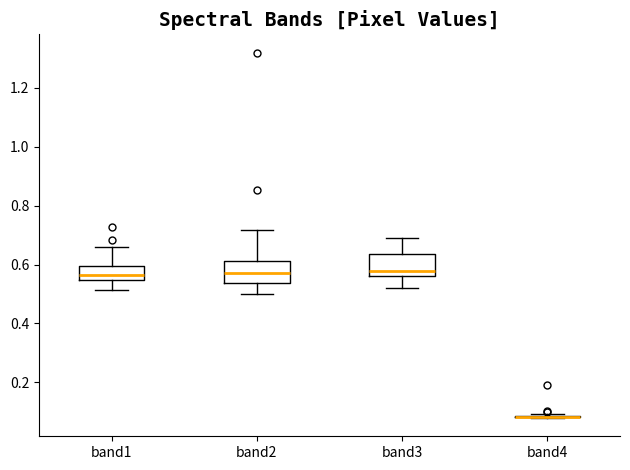

Where does the upper whisker of the box for band2 end on the y-axis? The values are not printed on the chart, so give them approximately, as read against the axis.

0.72